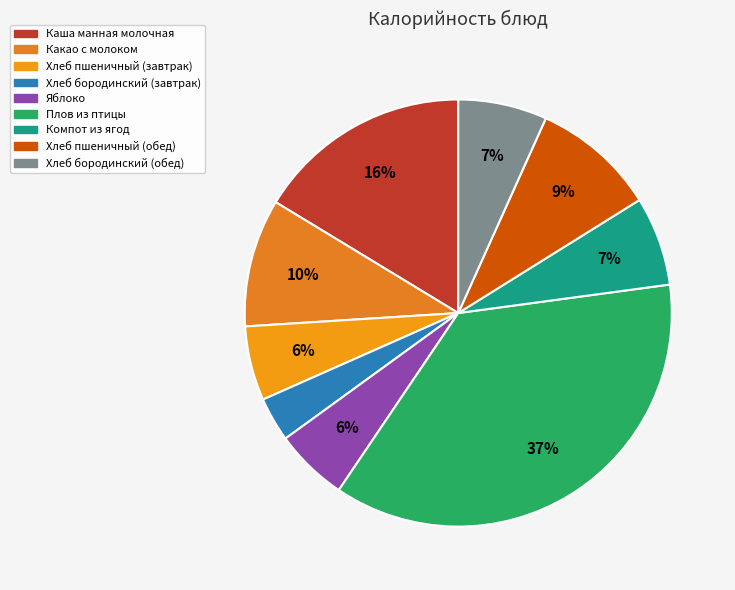

What percentage is the Хлеб пшеничный (обед) slice, to the nearest percent?

9%